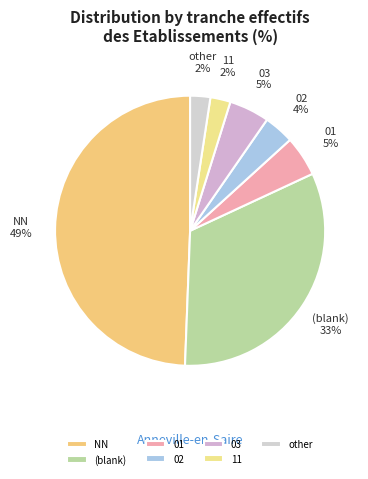

Does other represent more than half of the total?

No